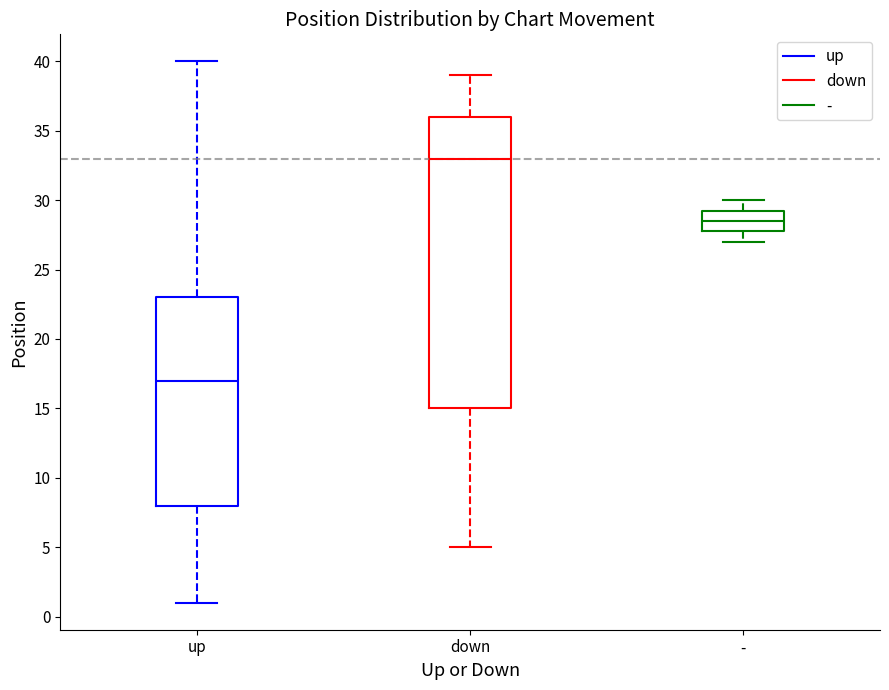

Which box has the lowest median line?

up